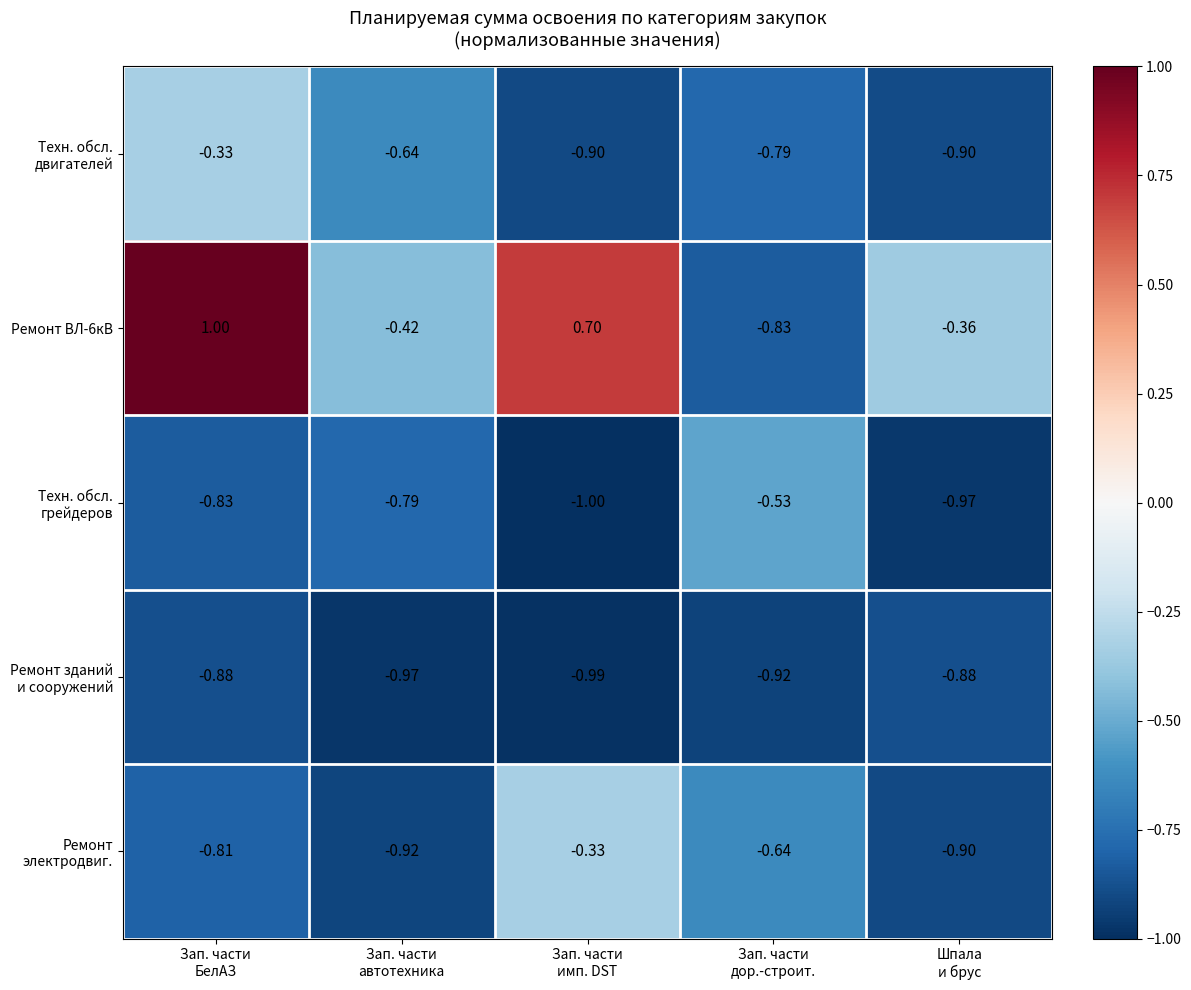

How many distinct data groups are displayed?

5